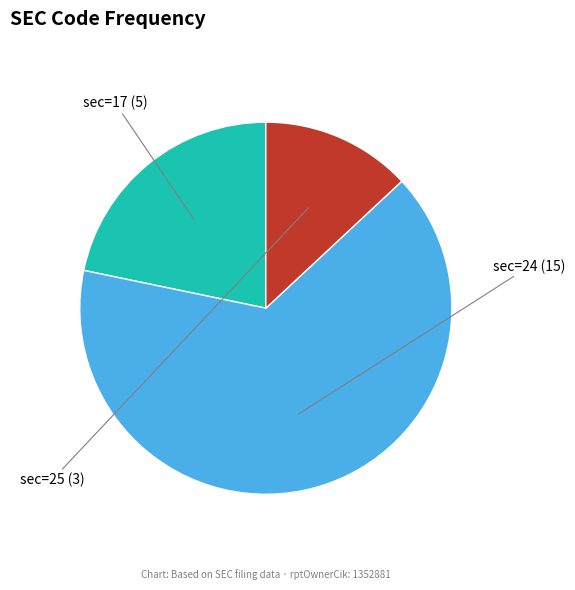

Count the number of slices in the pie.

3